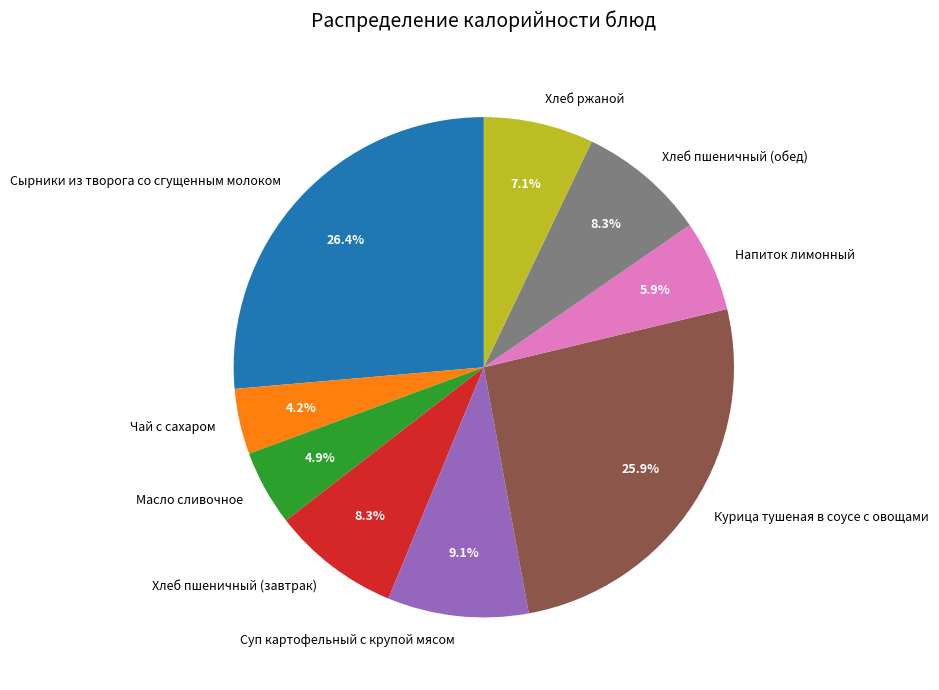

What portion of the pie excludes Курица тушеная в соусе с овощами?

74.1%